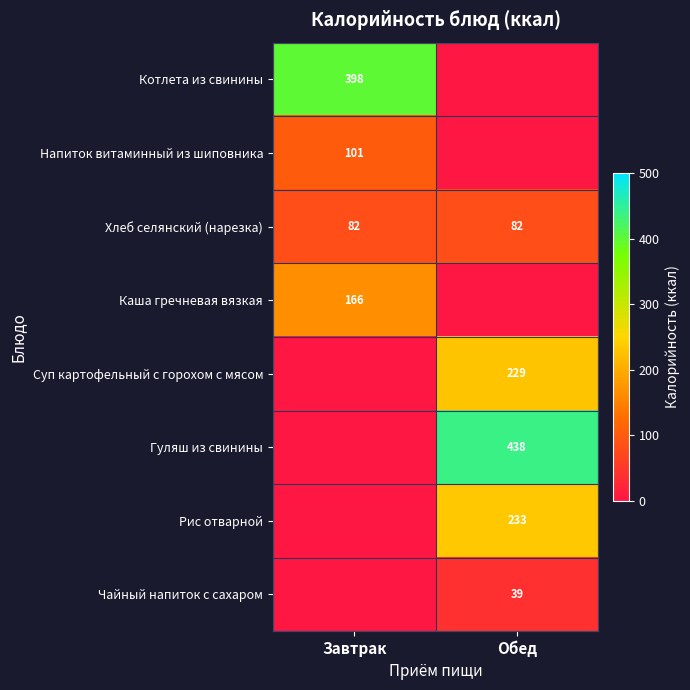

What is the greatest value displayed?

437.5